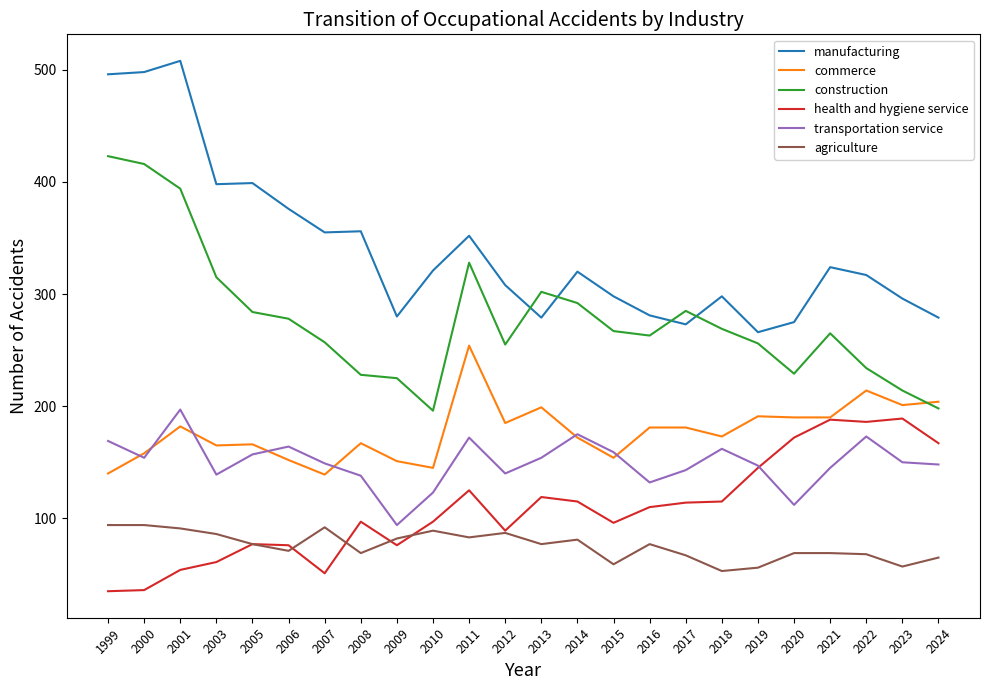

What is the sum of all transportation service values?

3596